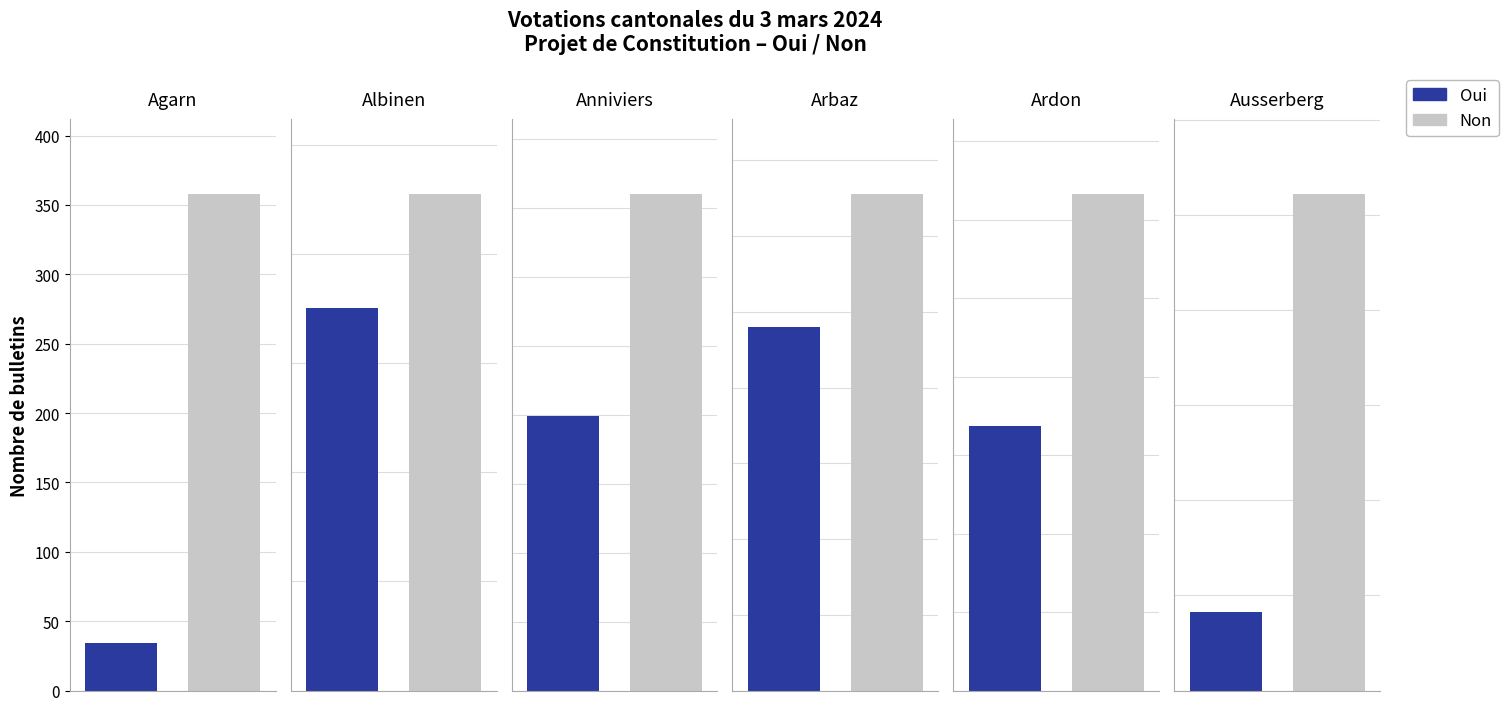

At how many categories does at least one series exceed 97?

6